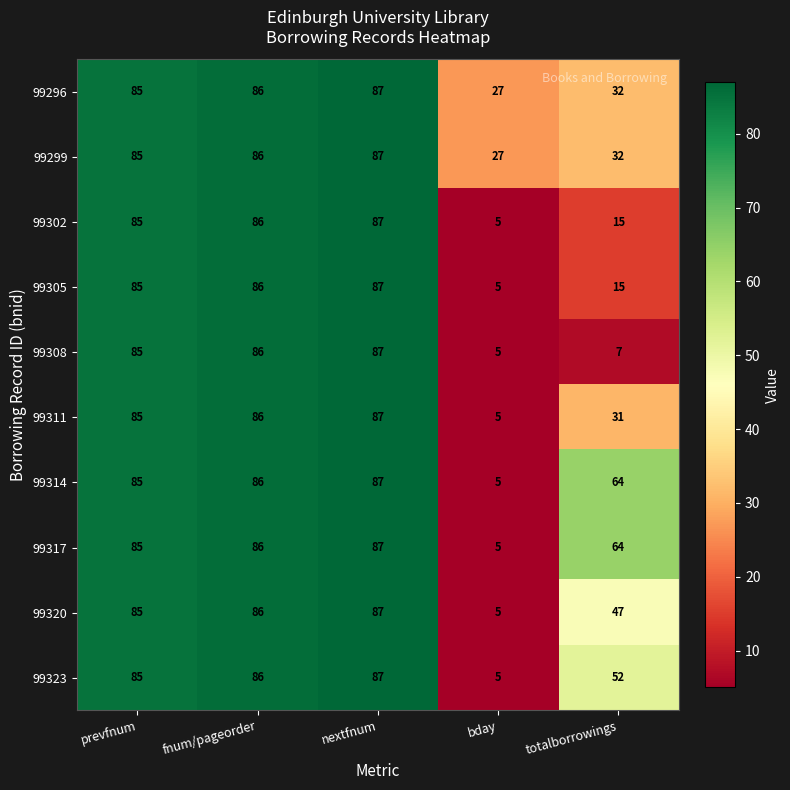

At which category does the chart reach its peak across all series?

nextfnum